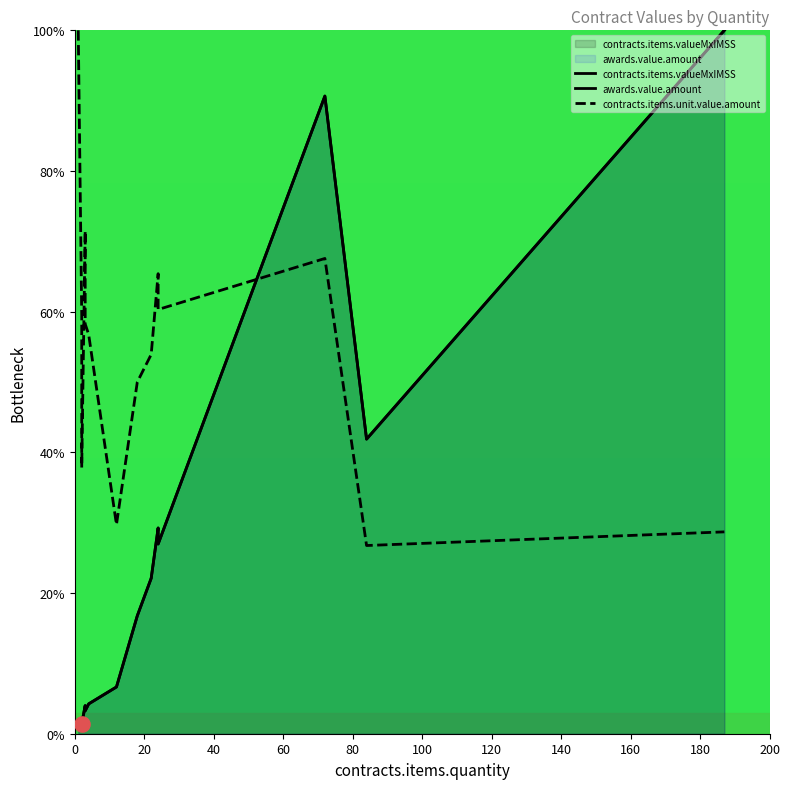

Which series reaches the maximum Y coordinate?

contracts.items.valueMxIMSS